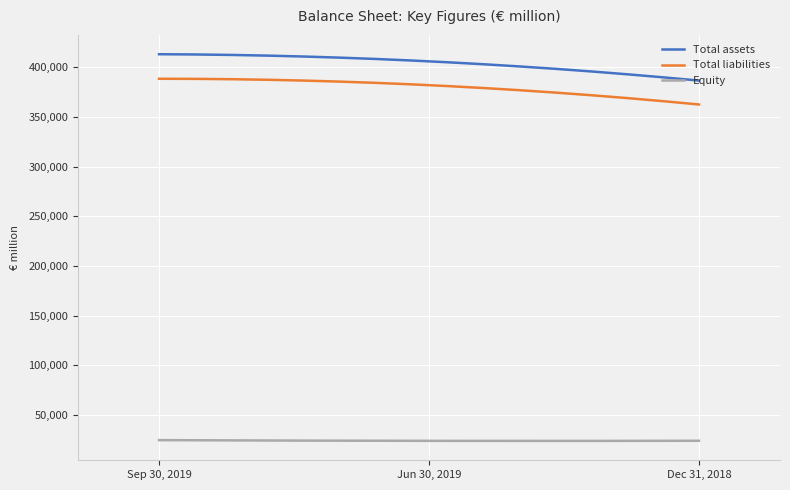

What is the minimum value for Equity?

23918.9